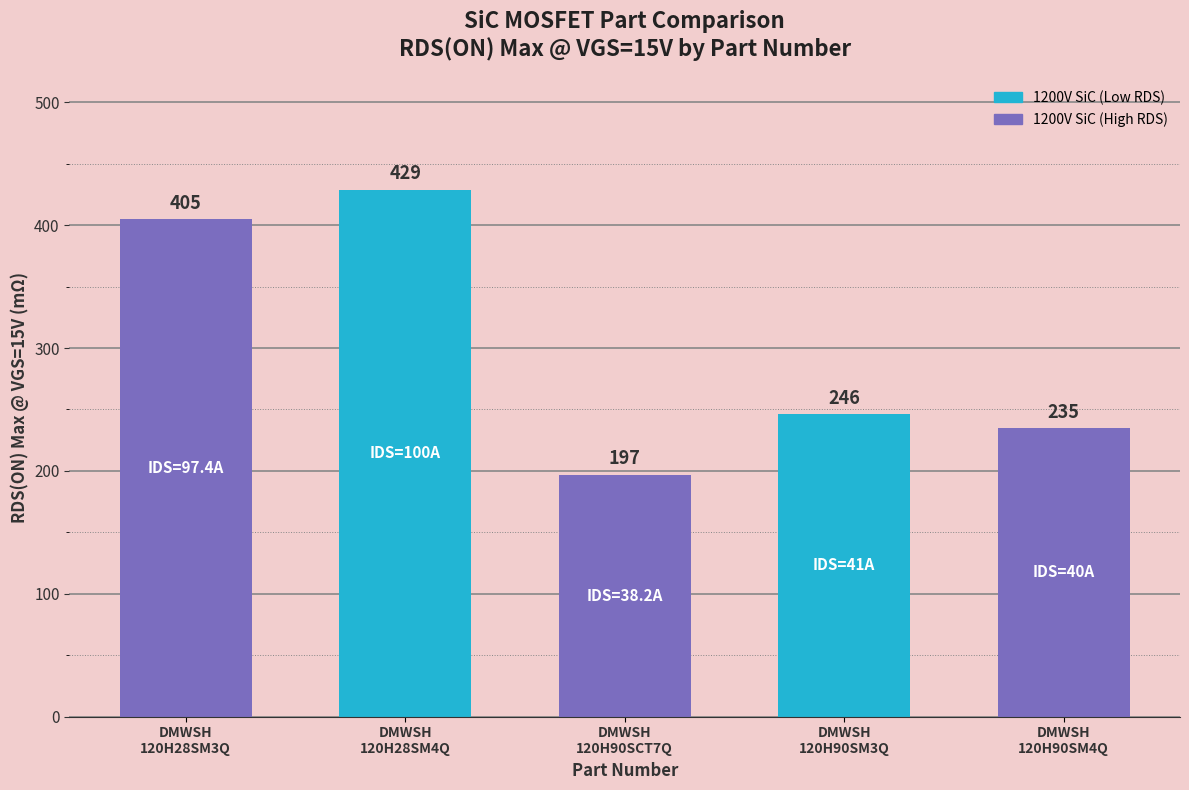

Rank the categories by value from lowest to highest.

DMWSH
120H90SCT7Q, DMWSH
120H90SM4Q, DMWSH
120H90SM3Q, DMWSH
120H28SM3Q, DMWSH
120H28SM4Q